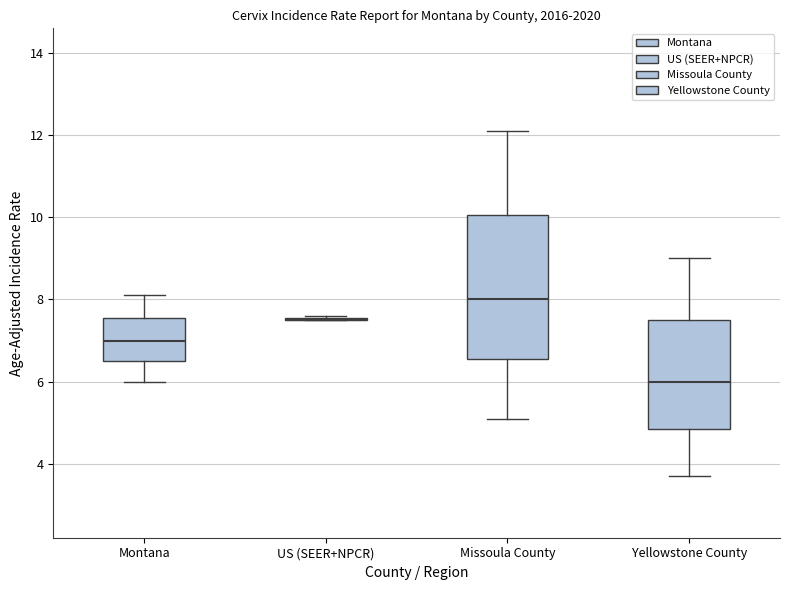

Where does the median line of the box for Missoula County sit on the y-axis? The values are not printed on the chart, so give them approximately, as read against the axis.

8.0